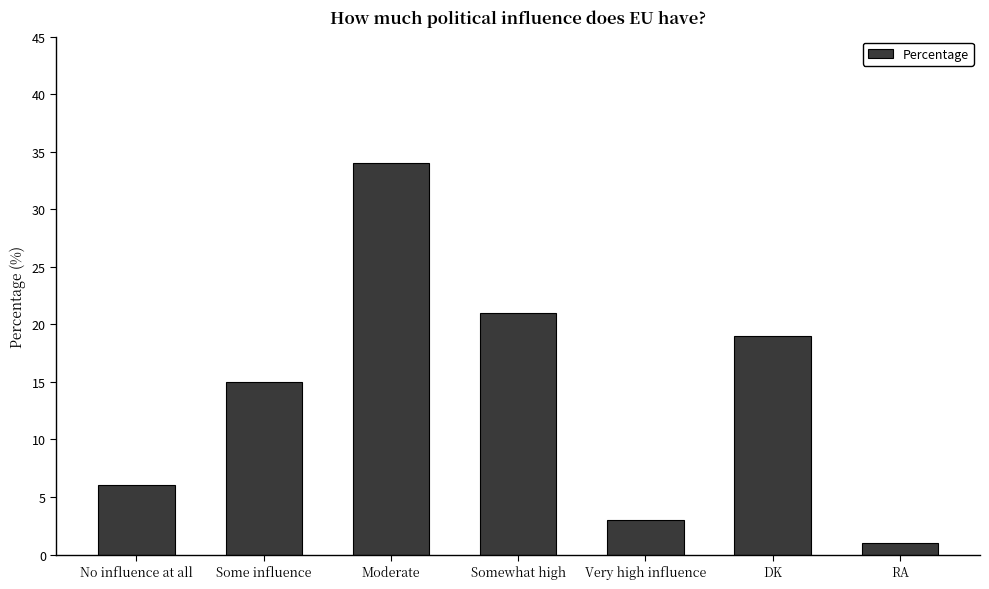

Reading left to right, list all the values displayed in this chart.

No influence at all=6	Some influence=15	Moderate=34	Somewhat high=21	Very high influence=3	DK=19	RA=1